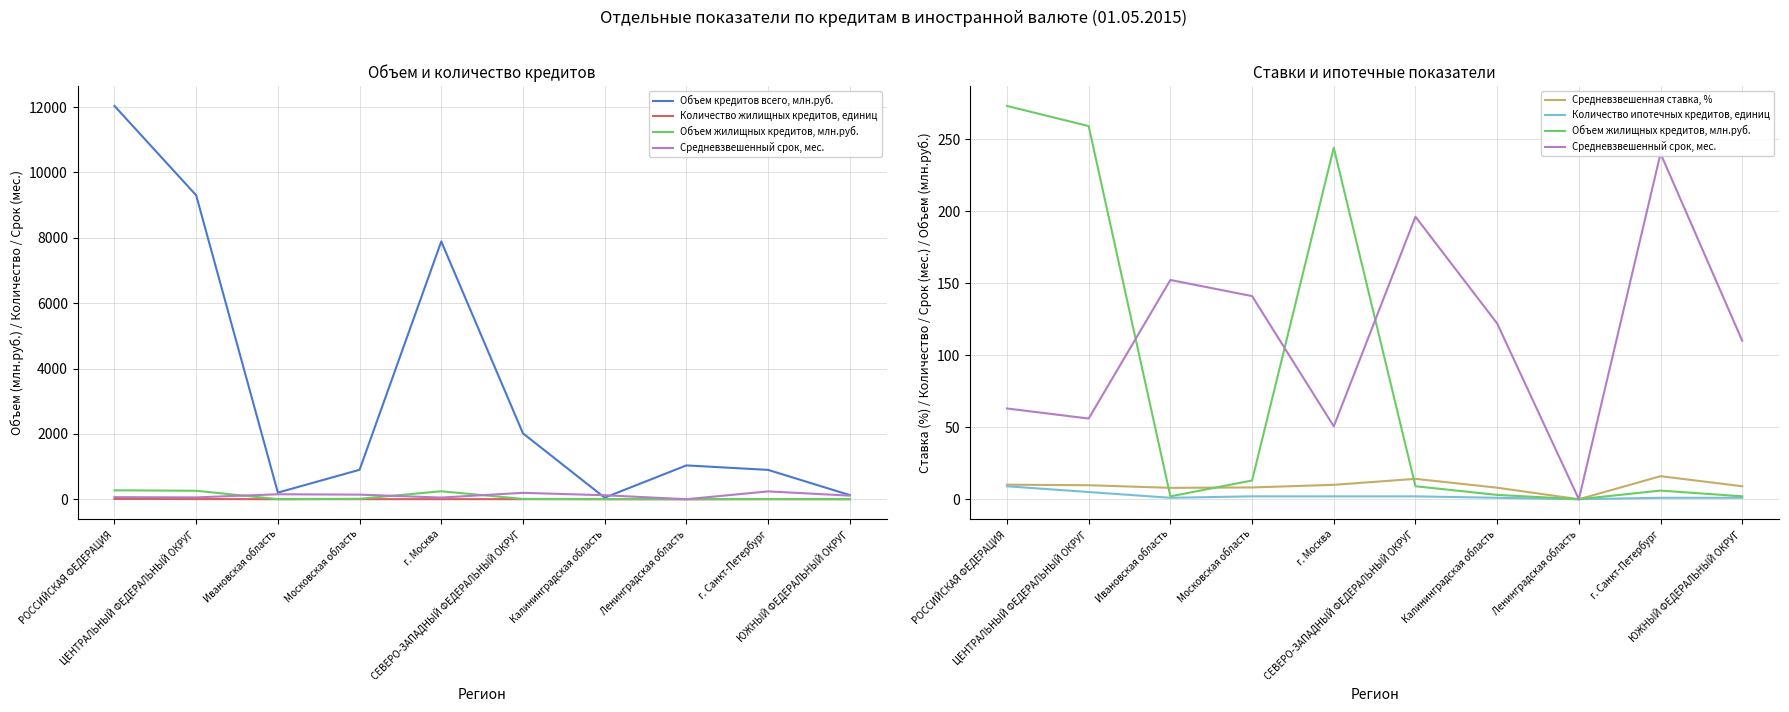

List the series in order of their peak value, lowest first.

Количество жилищных кредитов, единиц, Количество ипотечных кредитов, единиц, Средневзвешенная ставка, %, Средневзвешенный срок, мес., Объем жилищных кредитов, млн.руб., Объем кредитов всего, млн.руб.